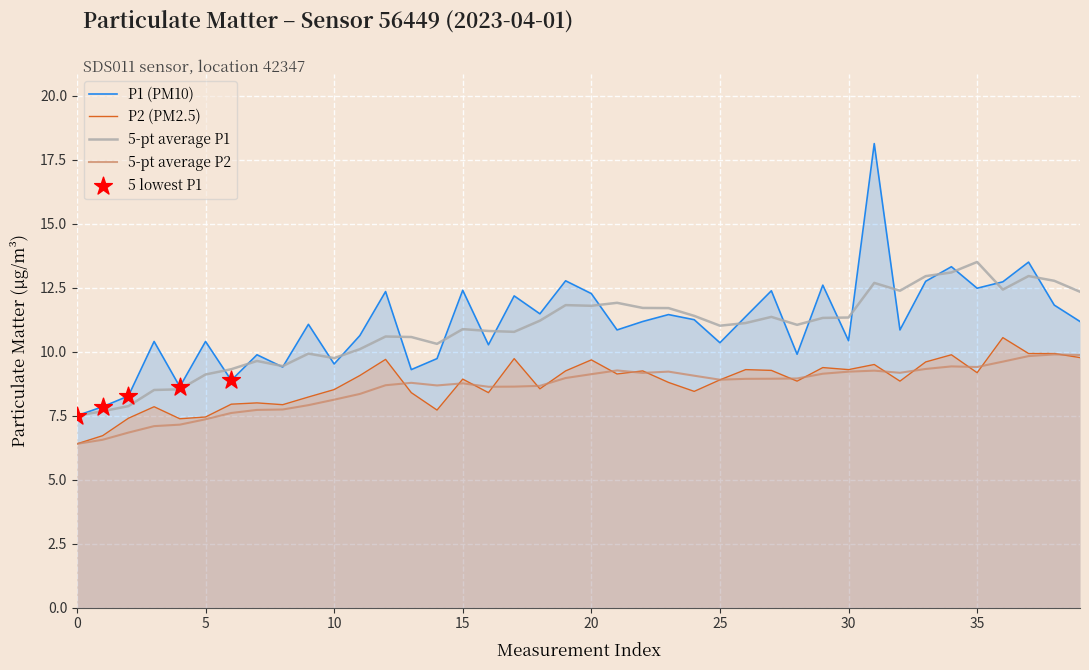

What are all the series names shown in the legend?

P1, P2